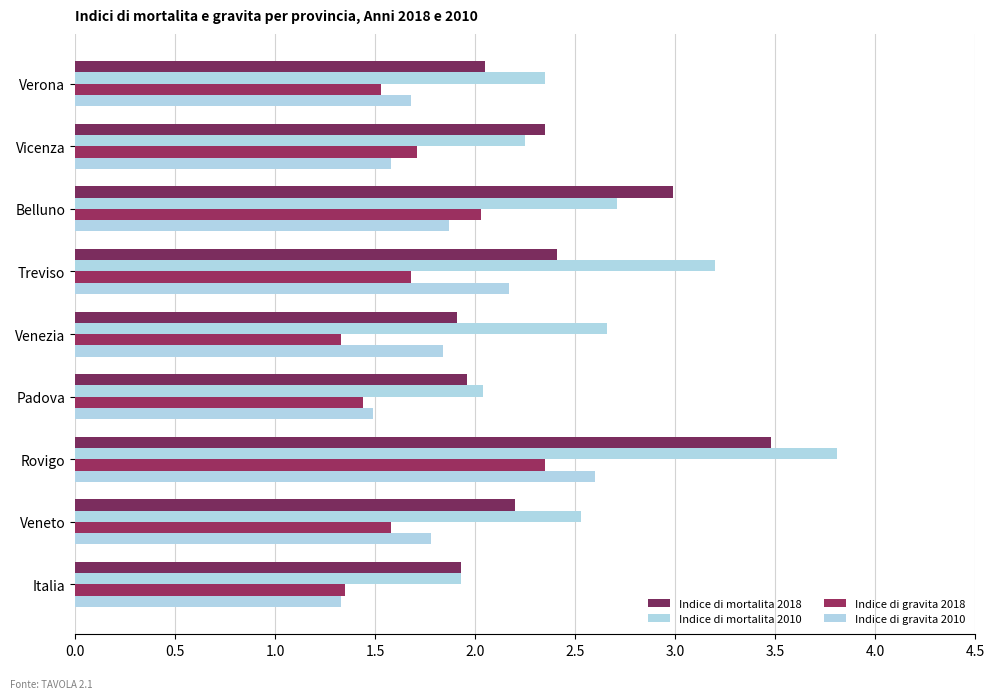

Rank the series by their average value, from highest to lowest.

Indice di mortalita 2010, Indice di mortalita 2018, Indice di gravita 2010, Indice di gravita 2018